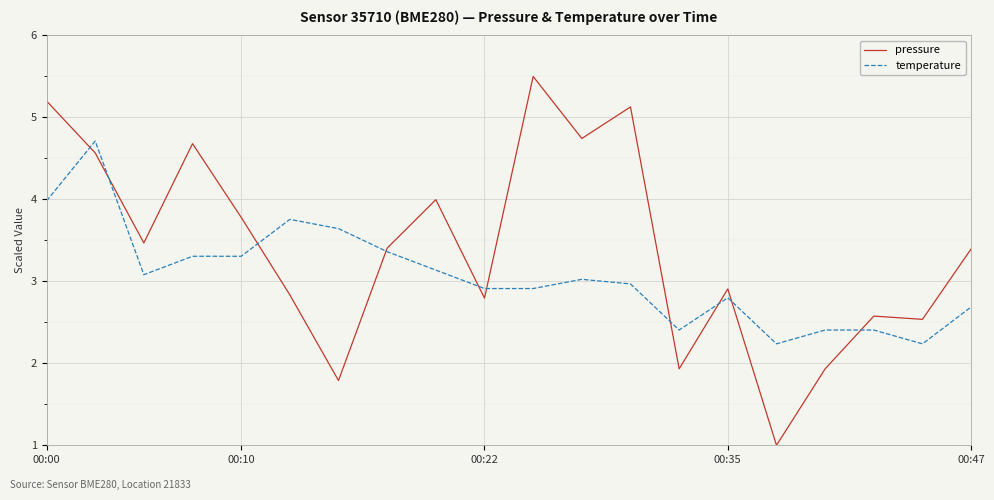

How many series are shown in this chart?

2